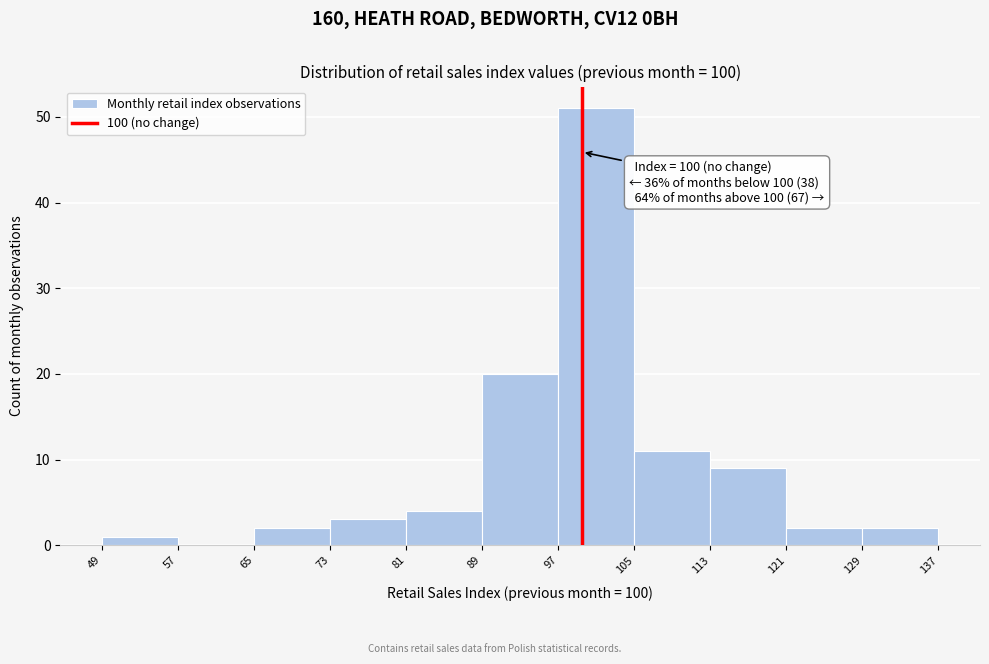

Over which range of the x-axis is the bar tallest?

97 to 105